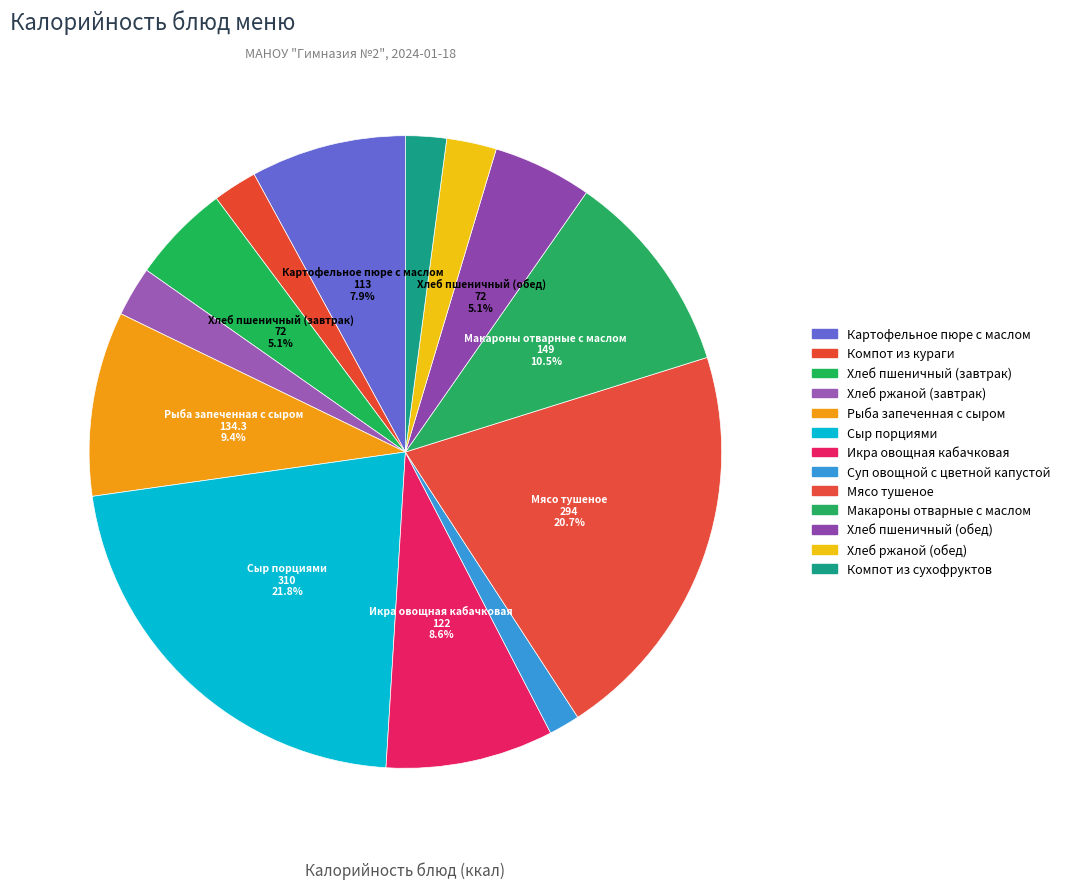

Is there a majority slice in this chart?

No